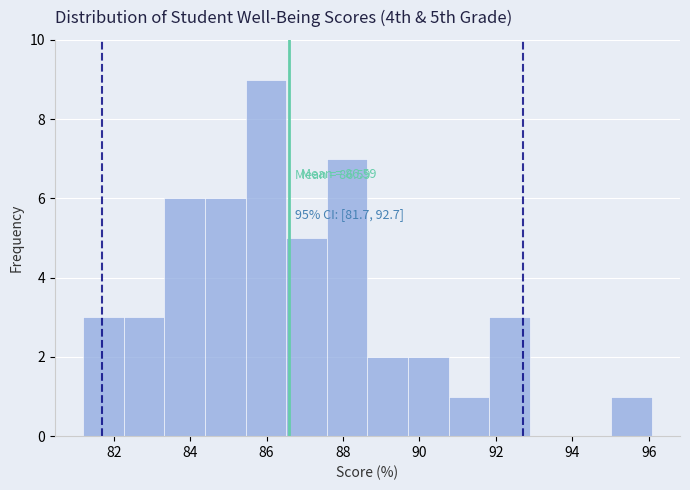

Over which range of the x-axis is the bar tallest?

85.4 to 86.6